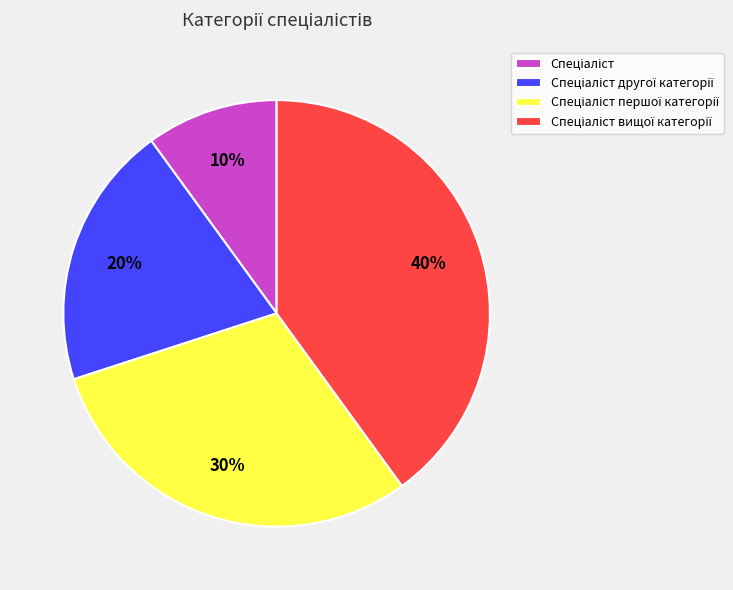

Is there any slice that represents more than half of the pie?

No